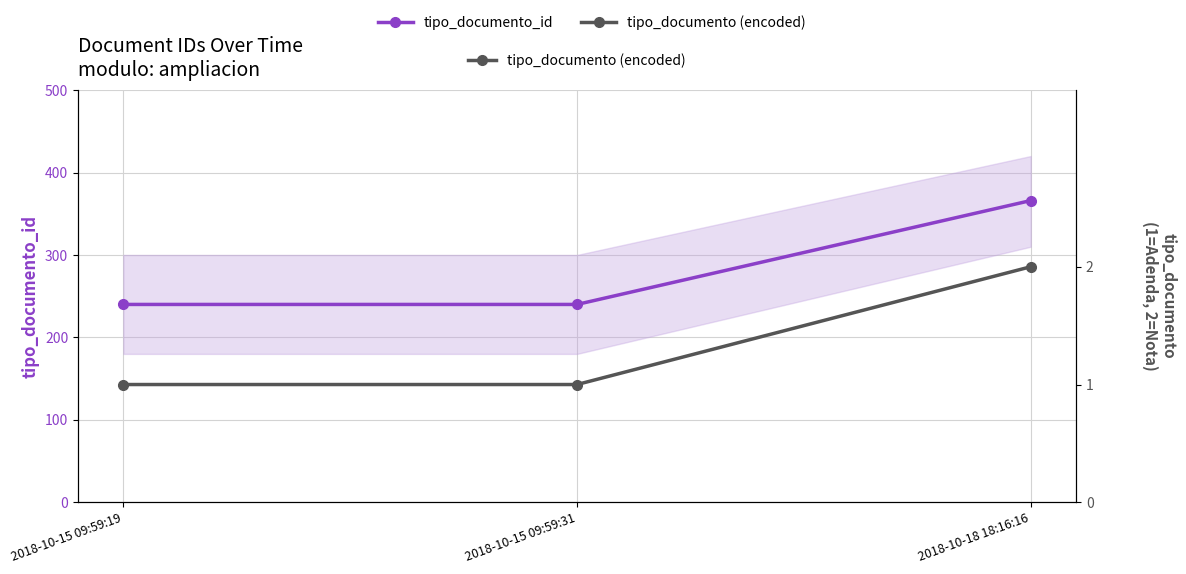

What is the label of the 2nd point from the left?

2018-10-15 09:59:31